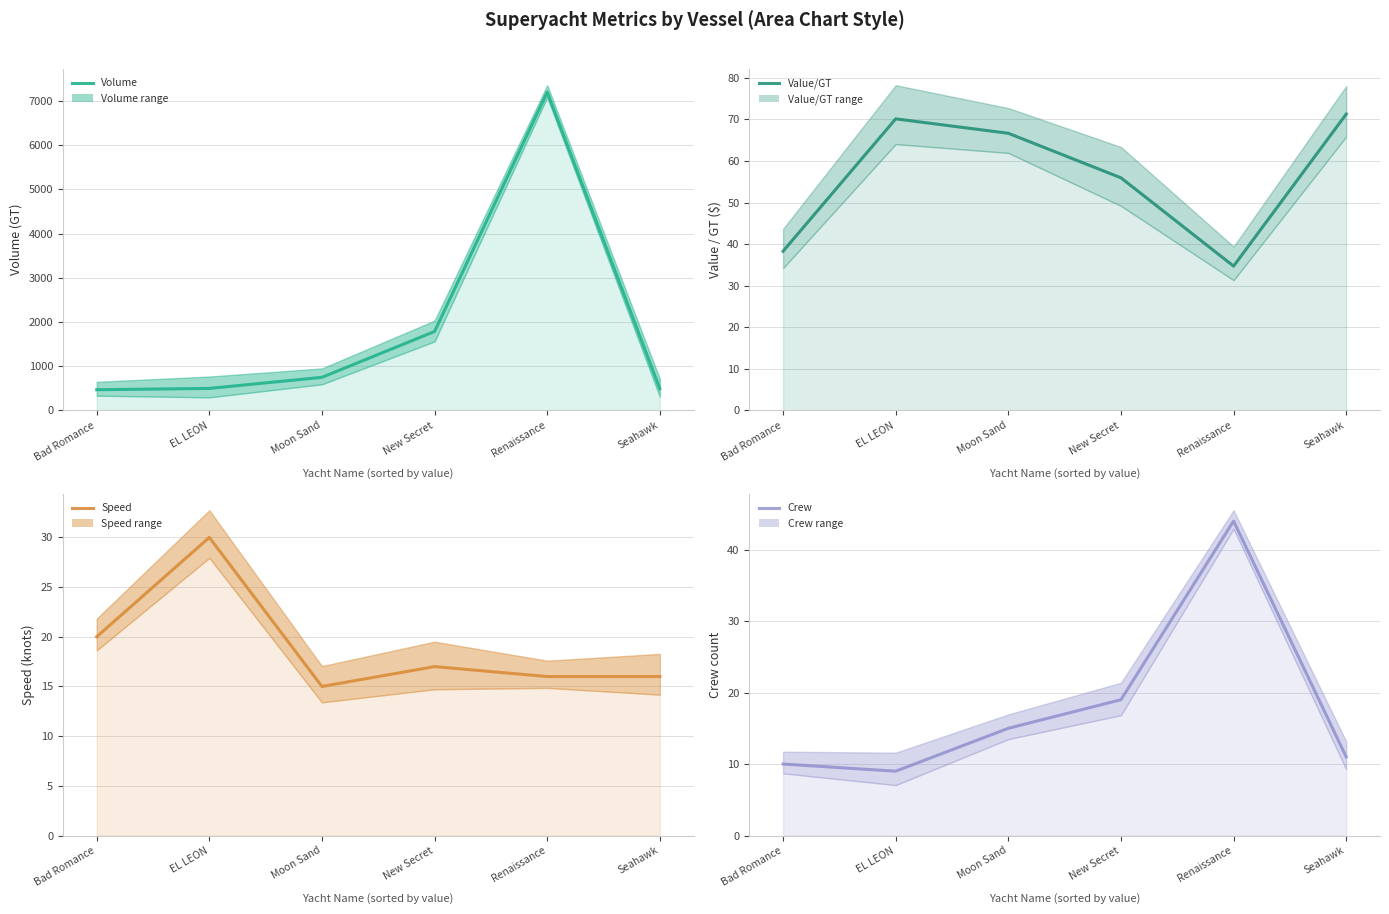

Is it true that Speed equals 20.0 at Bad Romance?

True